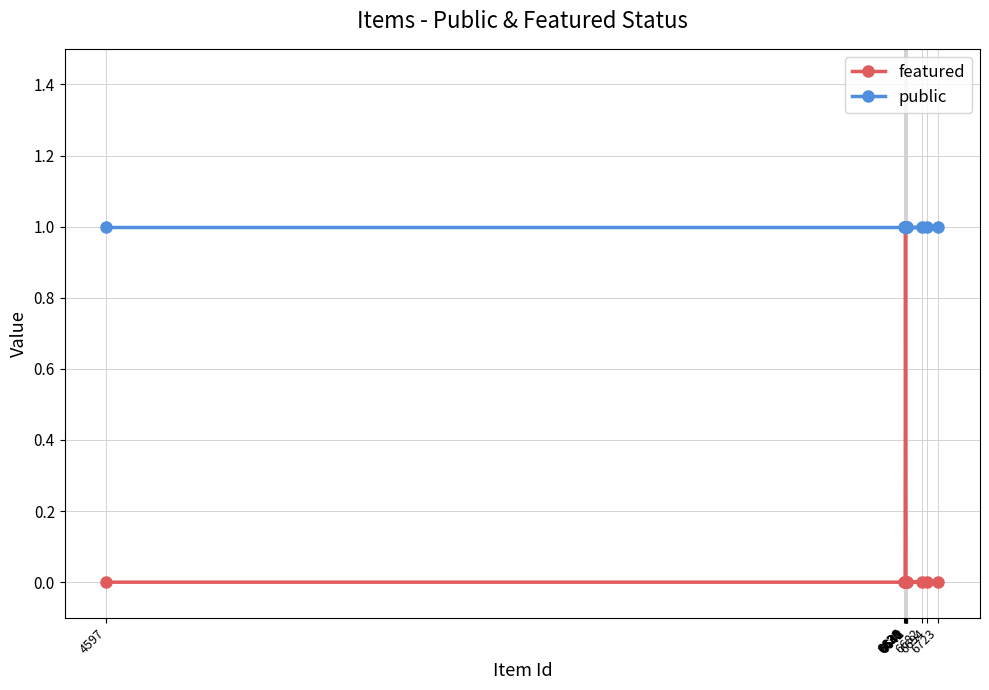

How many categories are shown in the chart?

12